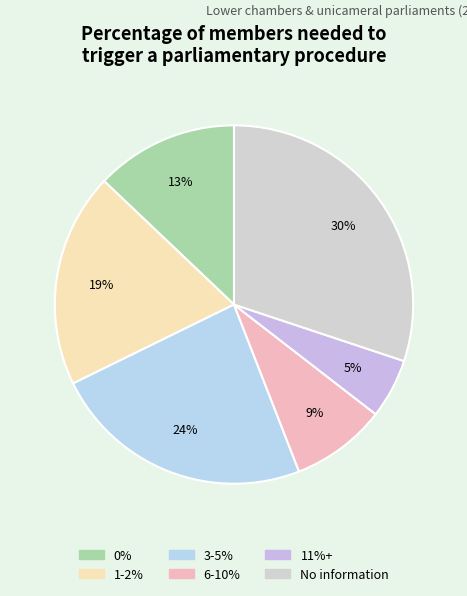

How many slices are in this pie chart?

6